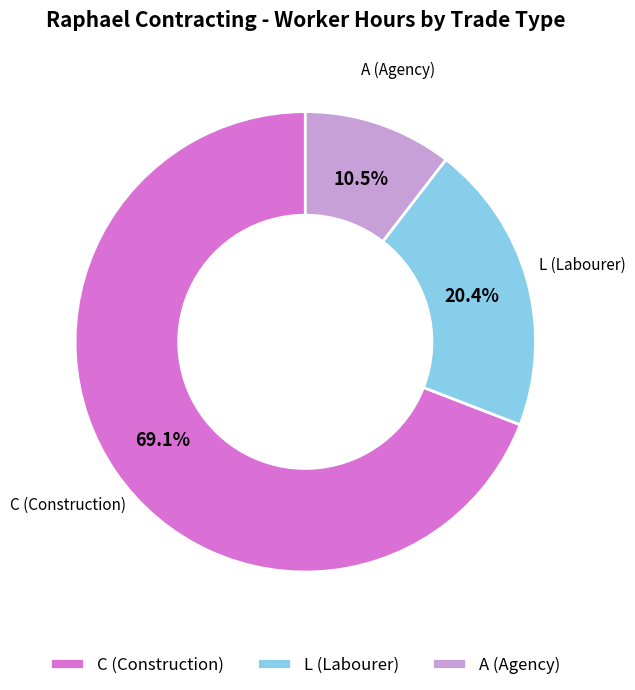

Is the sum of C (Construction) and A (Agency) greater than half?

Yes